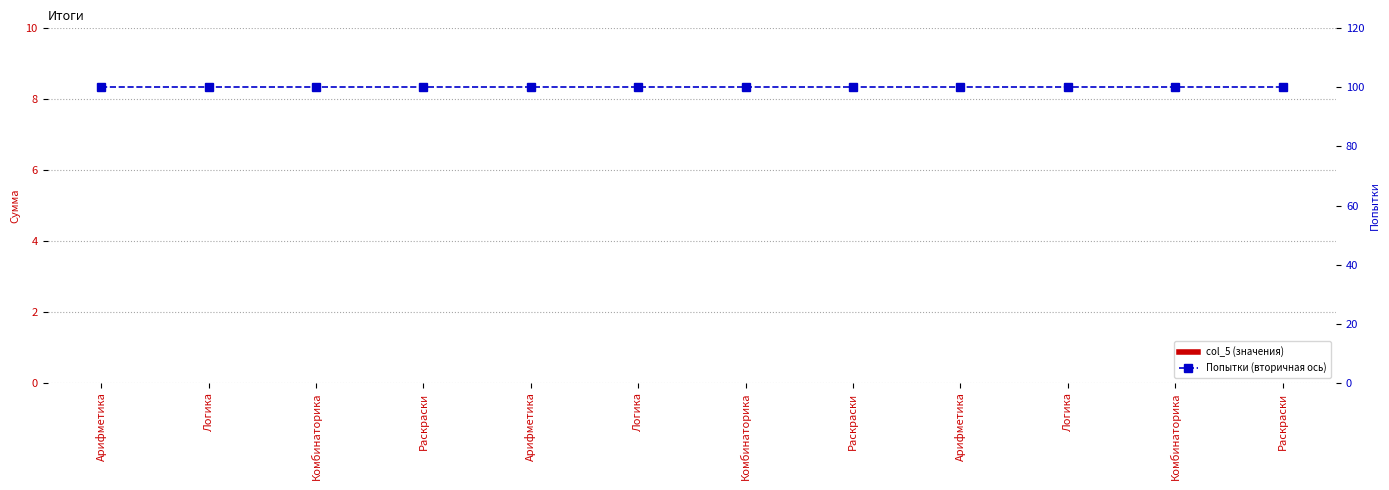

How many data points does each series have?

12